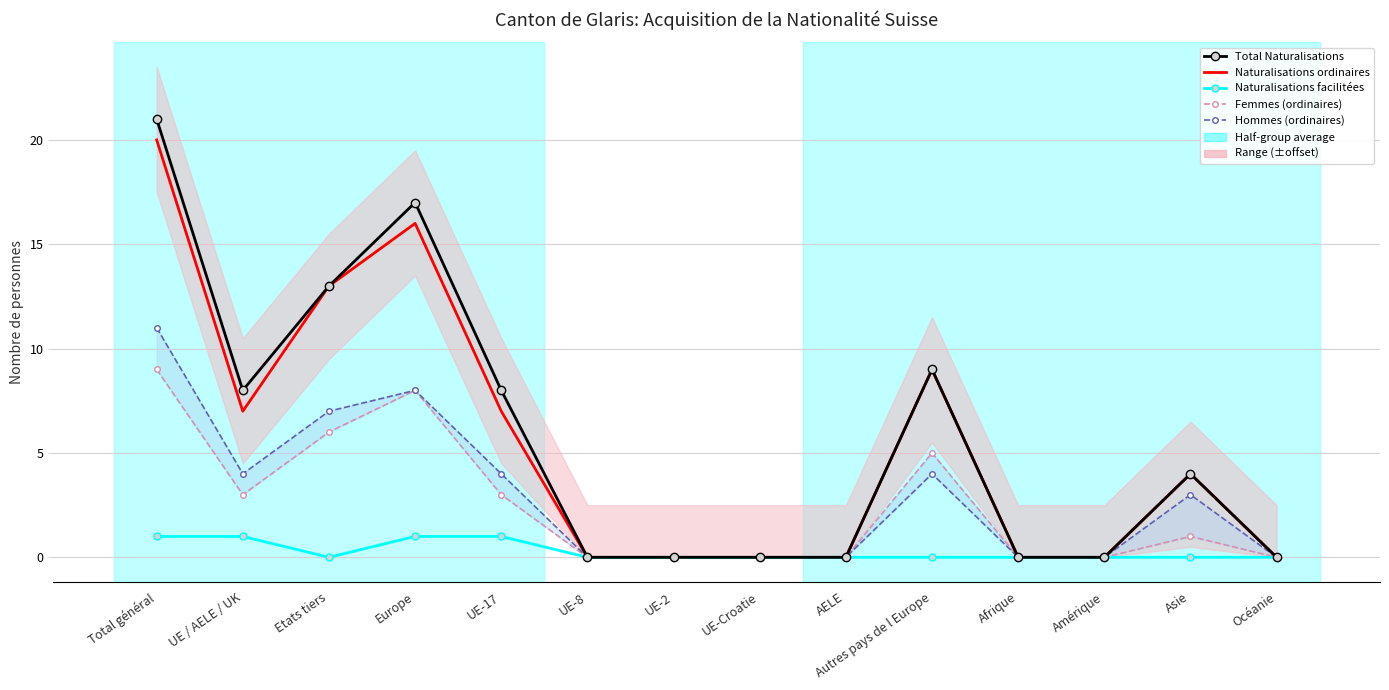

The Naturalisations facilitées series shows -1 at AELE. True or false?

False